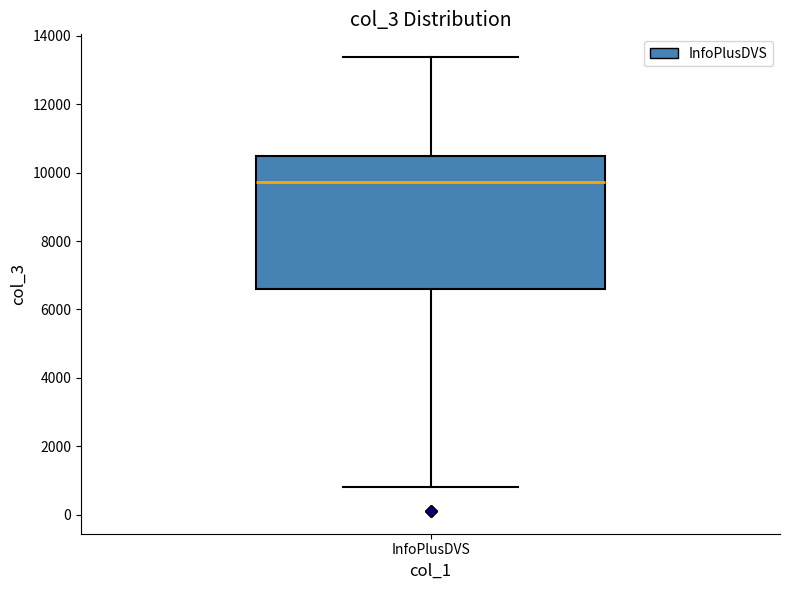

Read this box plot against the y-axis: the position of the median line, the range covered by the box, and the ends of both whiskers. The values are not printed on the chart, so give them approximately, as read against the axis.

median 9800, box 6600 to 10400, whiskers 800 to 13400